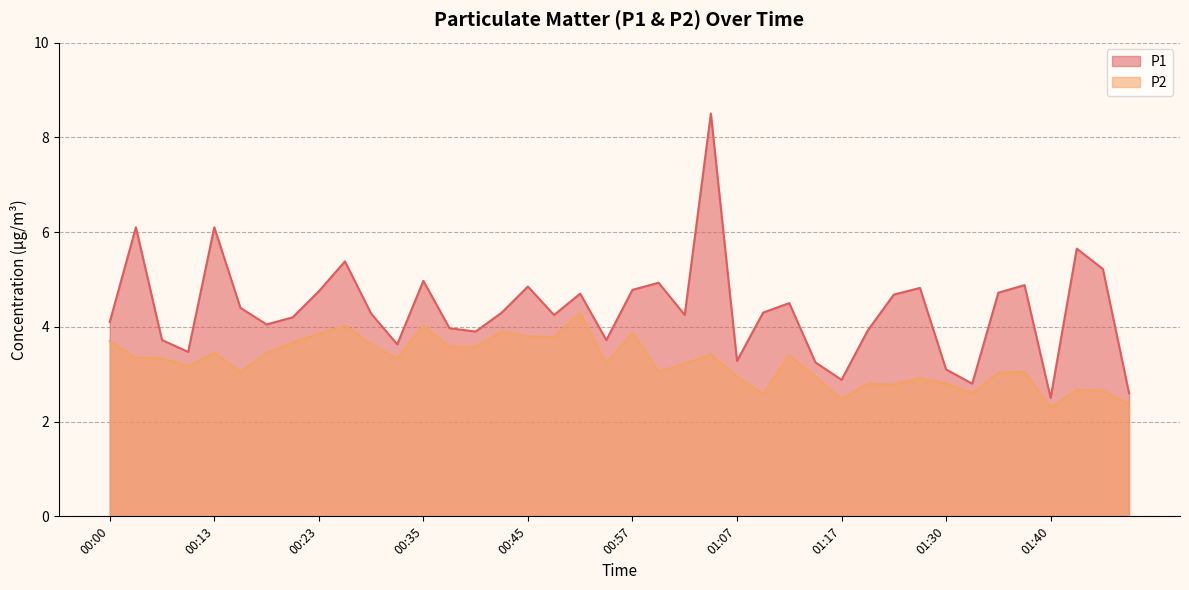

Reading left to right, list all the values displayed in this chart.

P1: 00:00=4.1	00:03=6.1	00:08=3.7	00:10=3.5	00:13=6.1	00:15=4.4	00:18=4.0	00:20=4.2	00:23=4.8	00:25=5.4	00:30=4.3	00:32=3.6	00:35=5.0	00:37=4.0	00:40=3.9	00:42=4.3	00:45=4.8	00:47=4.2	00:50=4.7	00:55=3.7	00:57=4.8	01:00=4.9	01:02=4.2	01:05=8.5	01:07=3.3	01:10=4.3	01:12=4.5	01:15=3.2	01:17=2.9	01:20=3.9	01:25=4.7	01:27=4.8	01:30=3.1	01:32=2.8	01:35=4.7	01:37=4.9	01:40=2.5	01:42=5.7	01:45=5.2	01:47=2.6
P2: 00:00=3.7	00:03=3.4	00:08=3.3	00:10=3.2	00:13=3.5	00:15=3.0	00:18=3.5	00:20=3.7	00:23=3.9	00:25=4.0	00:30=3.6	00:32=3.3	00:35=4.0	00:37=3.6	00:40=3.6	00:42=3.9	00:45=3.8	00:47=3.8	00:50=4.3	00:55=3.2	00:57=3.9	01:00=3.0	01:02=3.2	01:05=3.4	01:07=3.0	01:10=2.6	01:12=3.4	01:15=3.0	01:17=2.5	01:20=2.8	01:25=2.8	01:27=2.9	01:30=2.8	01:32=2.6	01:35=3.0	01:37=3.0	01:40=2.3	01:42=2.7	01:45=2.6	01:47=2.4